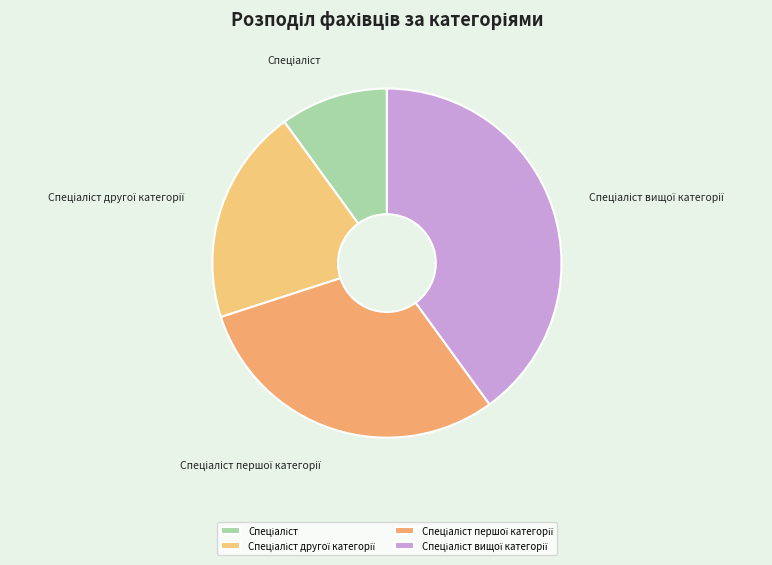

Does any single category account for the majority?

No